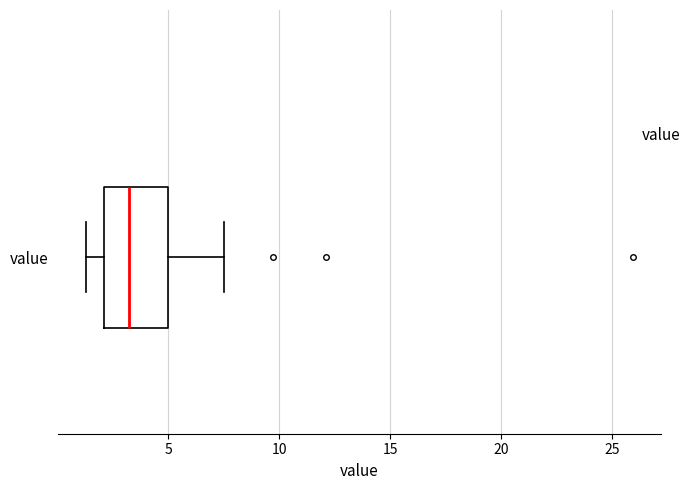

Transcribe this box plot: give where the median line is, the range the box spans, and where the two whiskers end, as read against the x-axis. The values are not printed on the chart, so give them approximately, as read against the axis.

median 3.0, box 2.0 to 5.0, whiskers 1.5 to 7.5